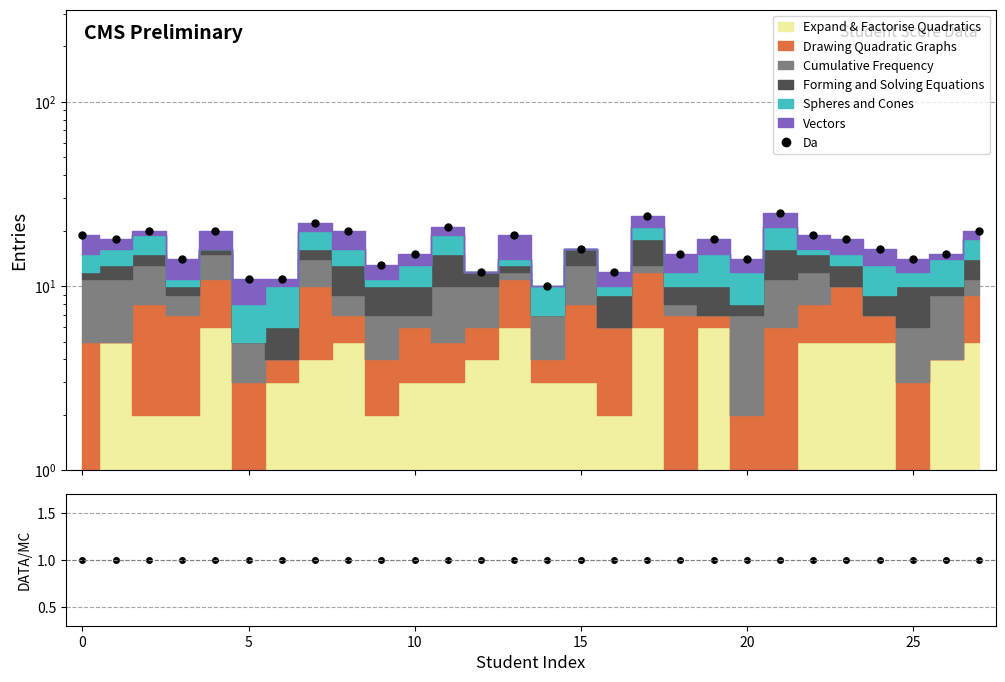

True or false: Da and Data/MC cross at least once.

False